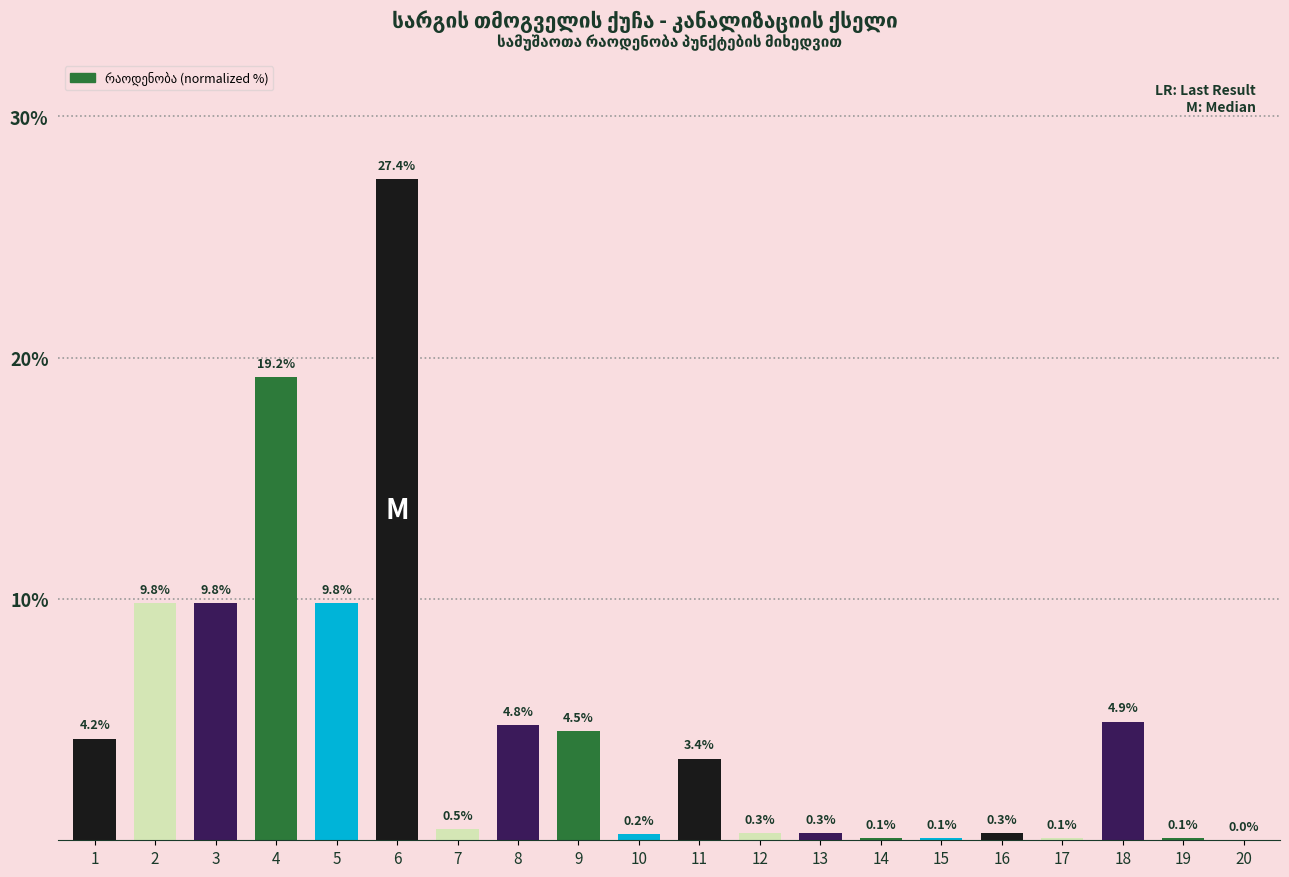

The chart shows a value of 0.3 at 16. True or false?

True